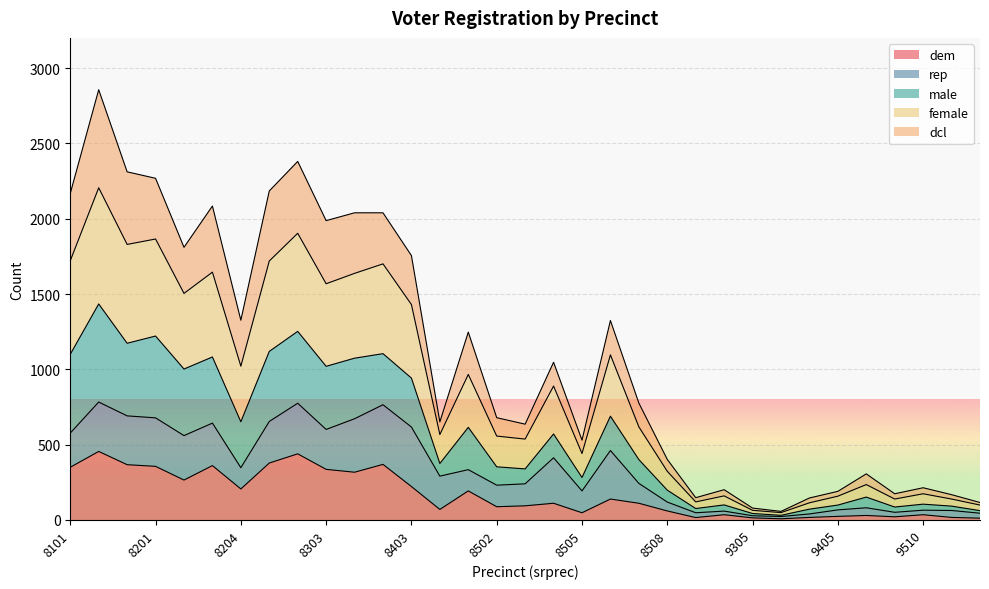

What is the total value across all series at 8502?

679